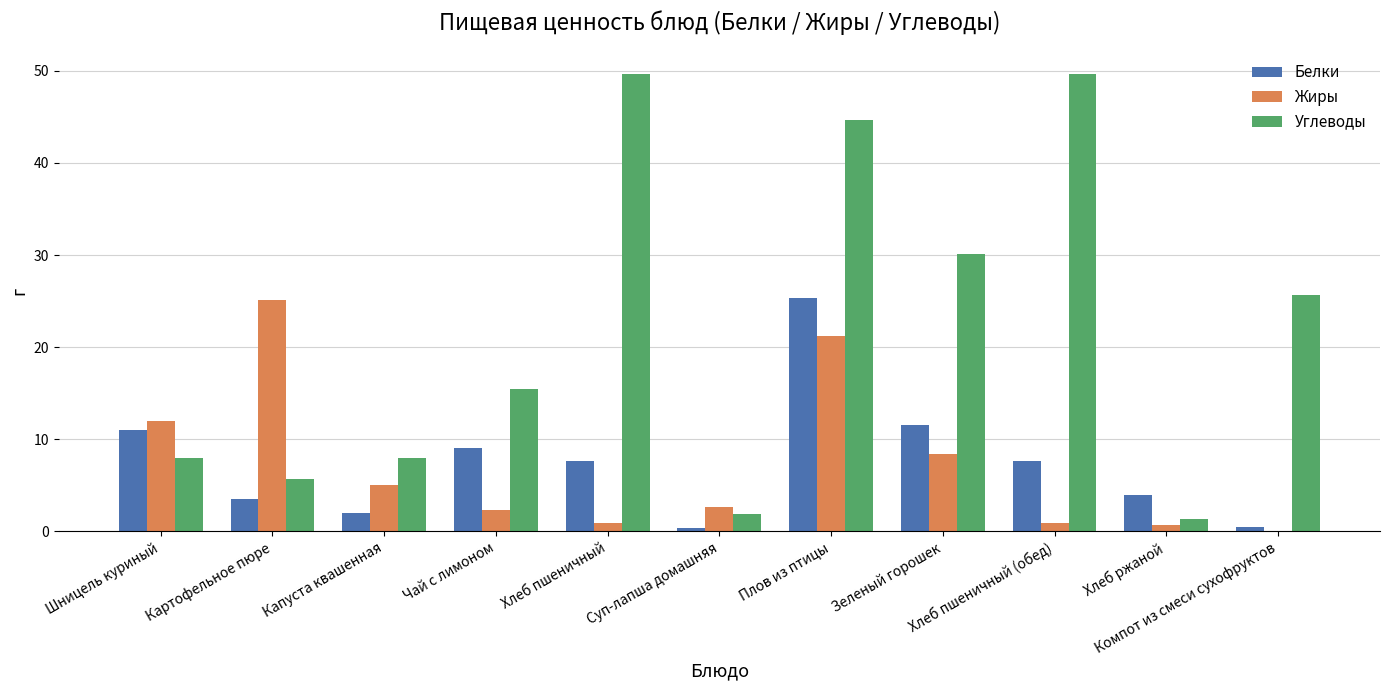

Which series changed the most between Хлеб пшеничный and Зеленый горошек?

Углеводы